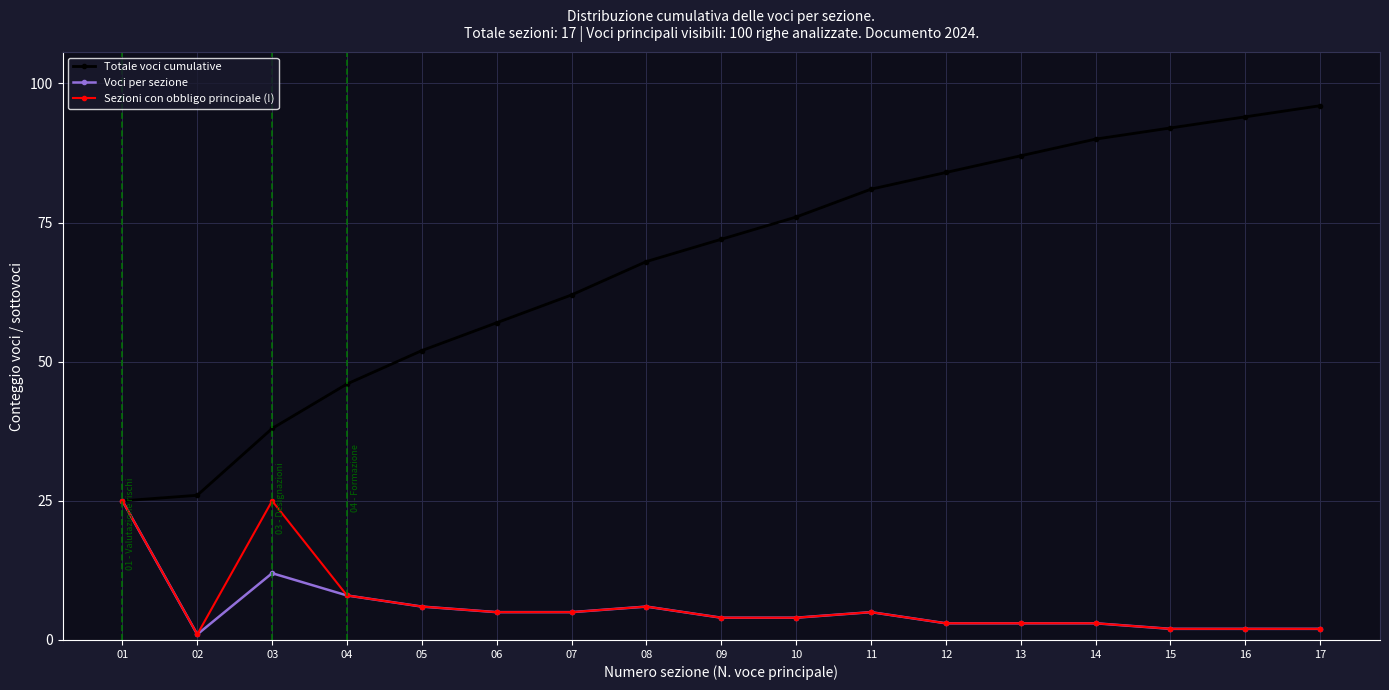

How many categories are shown in the chart?

17